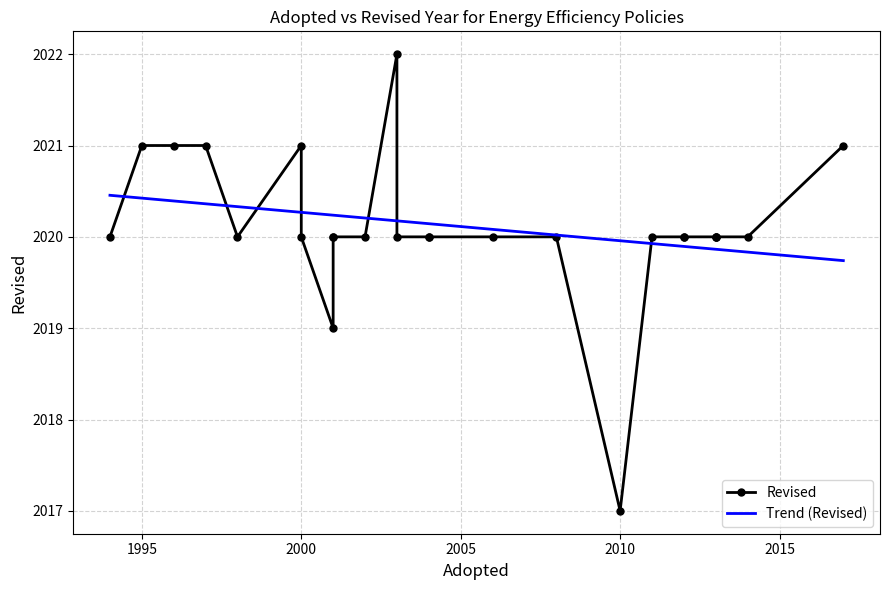

Which category has the highest value across all series?

2003